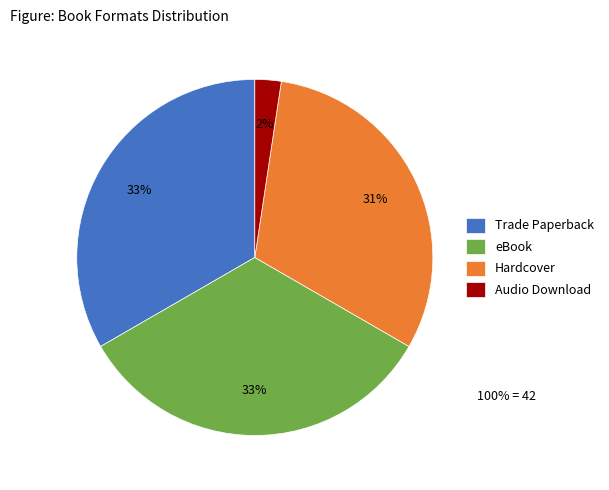

To the nearest percent, what portion does Trade Paperback represent?

33%